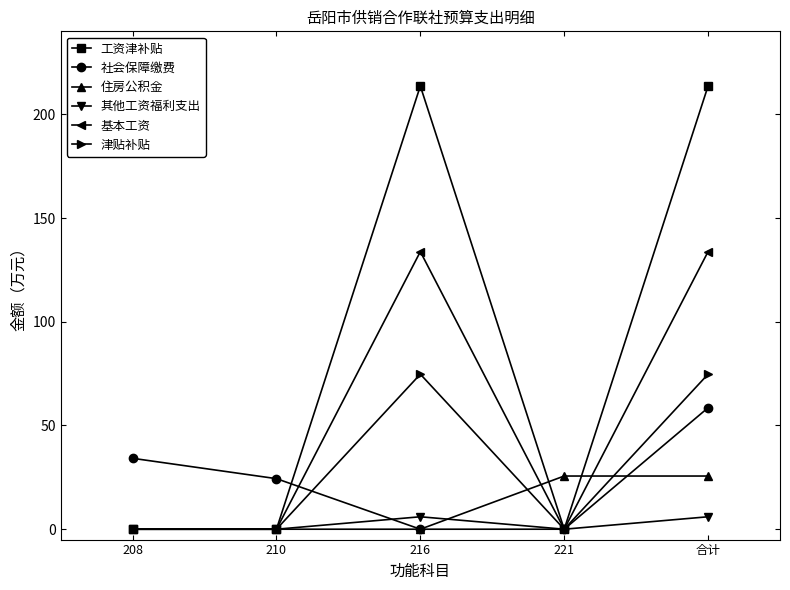

The 社会保障缴费 series shows 24.4 at 210. True or false?

True